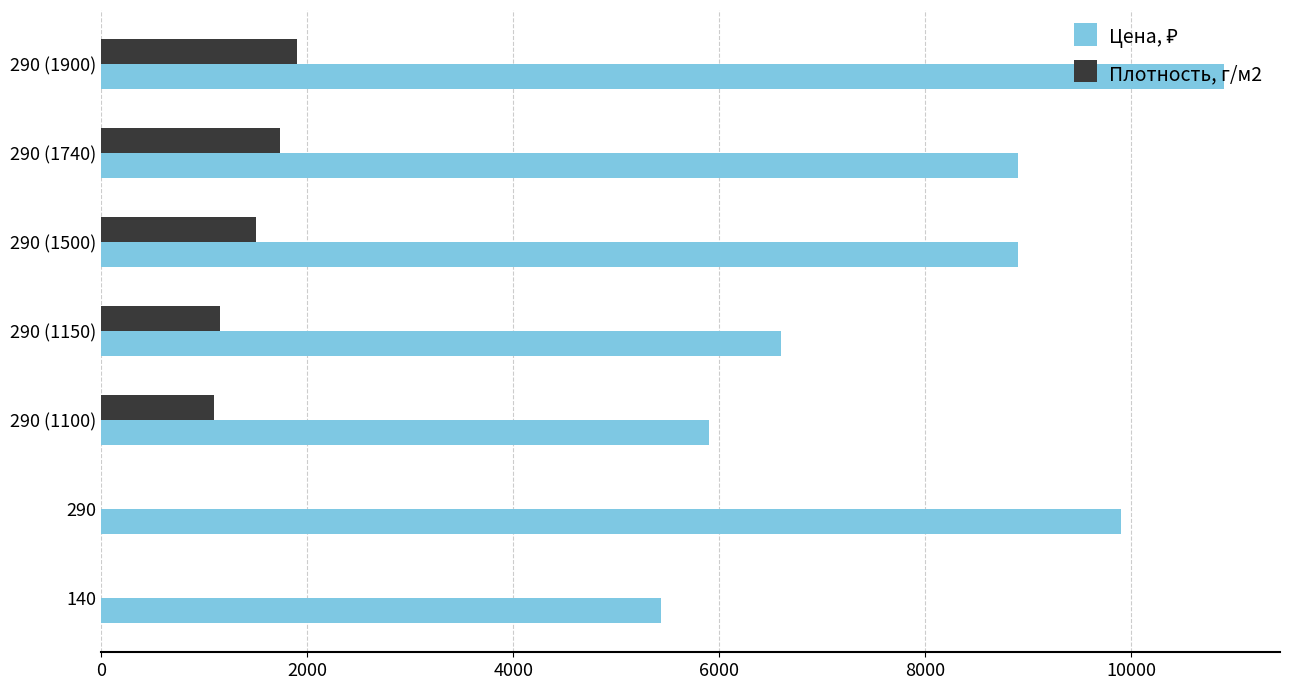

At which category is the sum across all series the highest?

290 (1900)